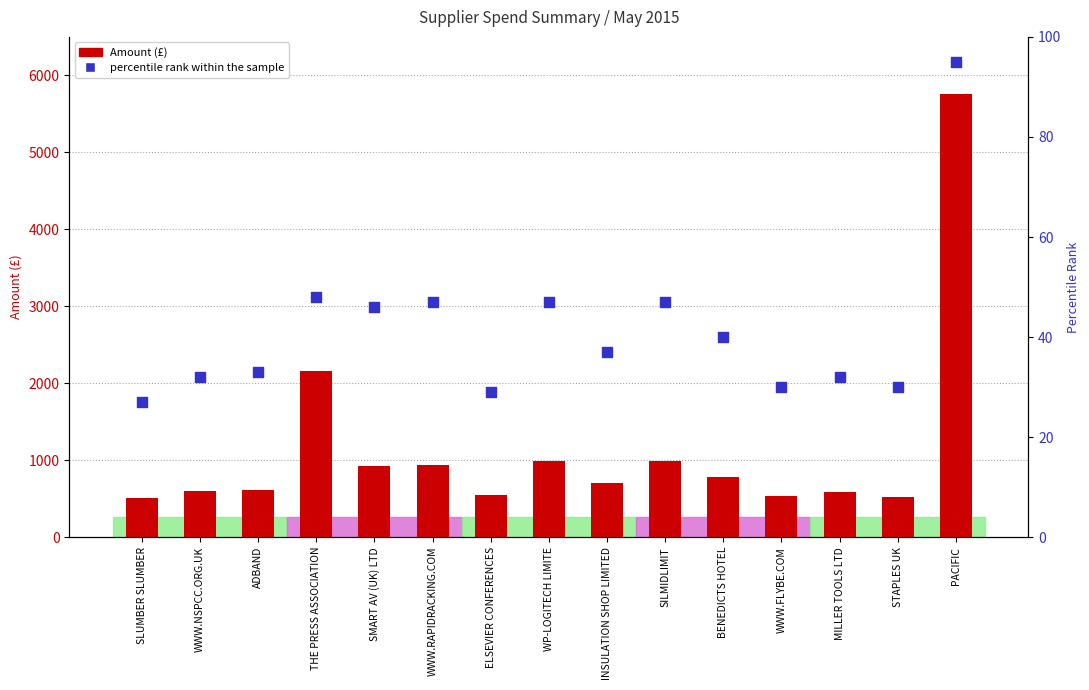

Which series reaches the maximum Y coordinate?

Amount (£)